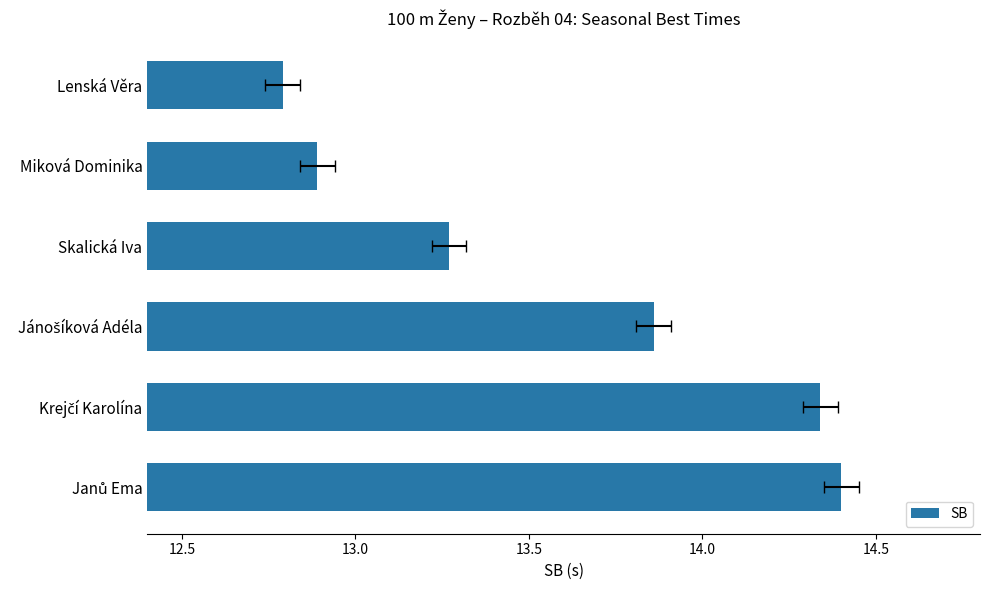

True or false: the data shows 3.2 at Jánošíková Adéla.

False